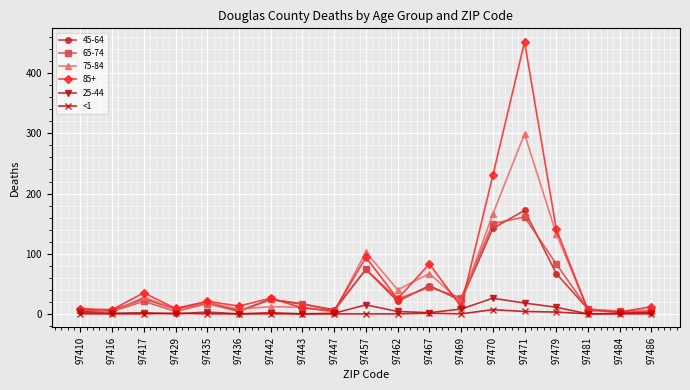

True or false: 85+ has a value of 94 at 97457.

True